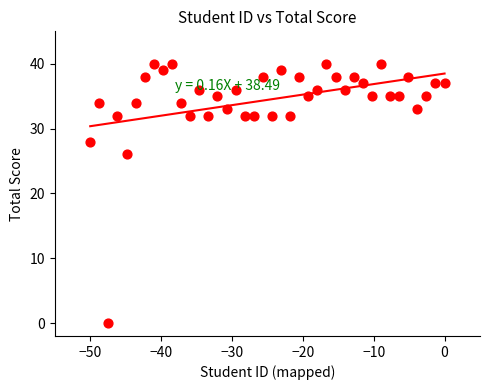

What Y value in the scatter plot is closest to 20?

26